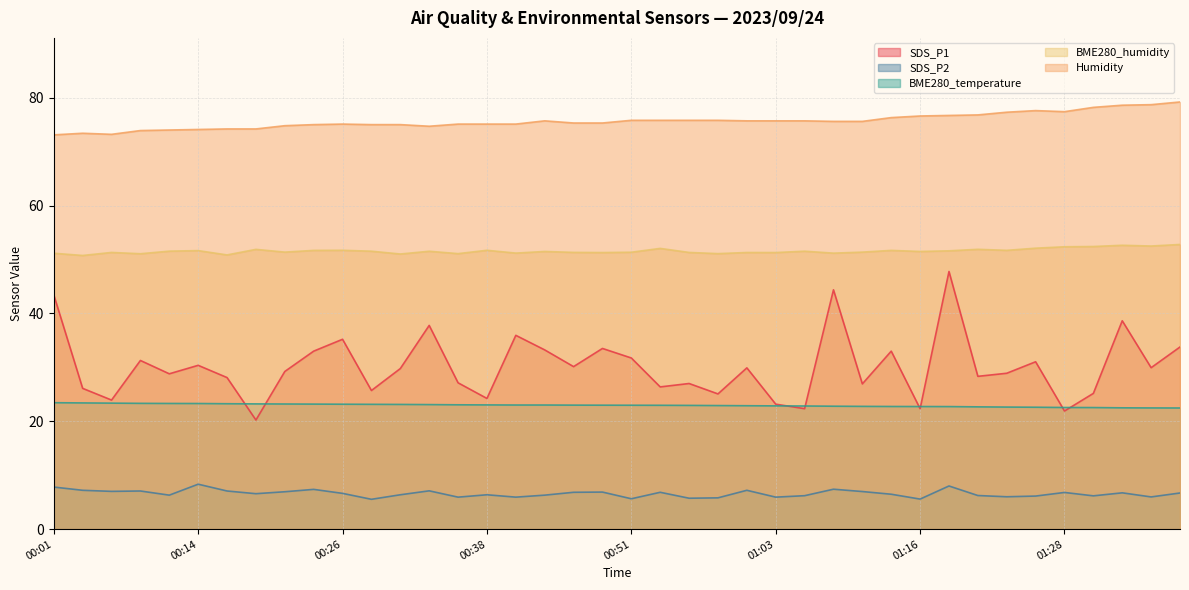

The value of Humidity at 01:13 is 24.5. True or false?

False